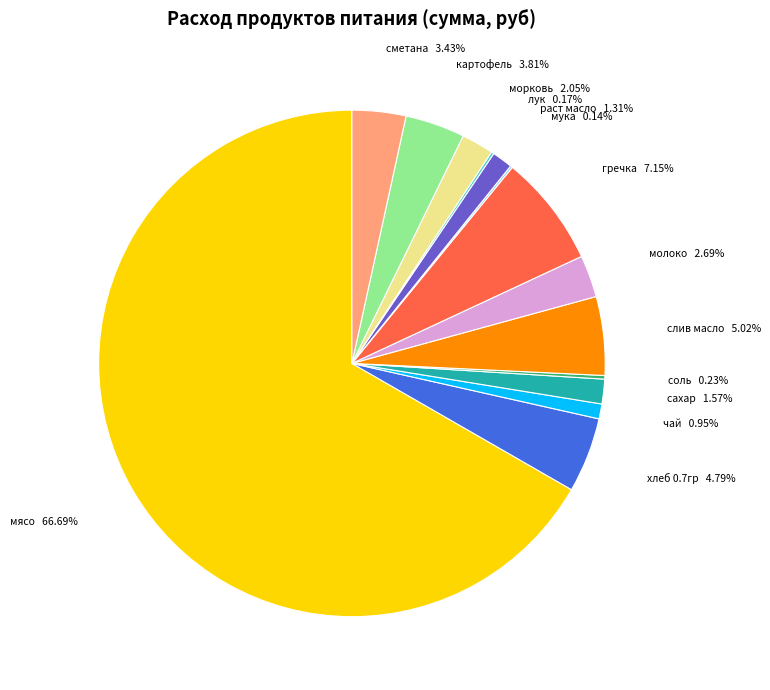

Which slice represents more than half of the pie?

мясо